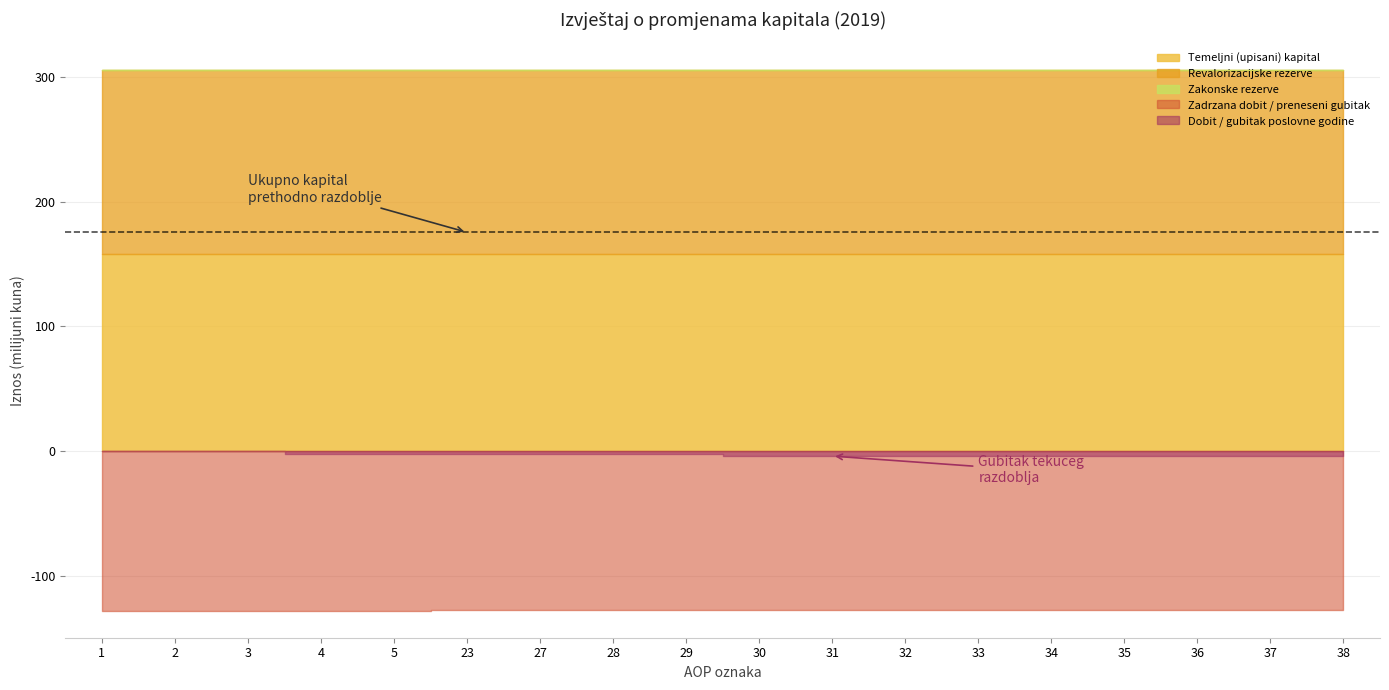

Rank the categories by Revalorizacijske rezerve value from highest to lowest.

AOP 1, AOP 2, AOP 3, AOP 4, AOP 5, AOP 23, AOP 27, AOP 28, AOP 29, AOP 30, AOP 31, AOP 32, AOP 33, AOP 34, AOP 35, AOP 36, AOP 37, AOP 38